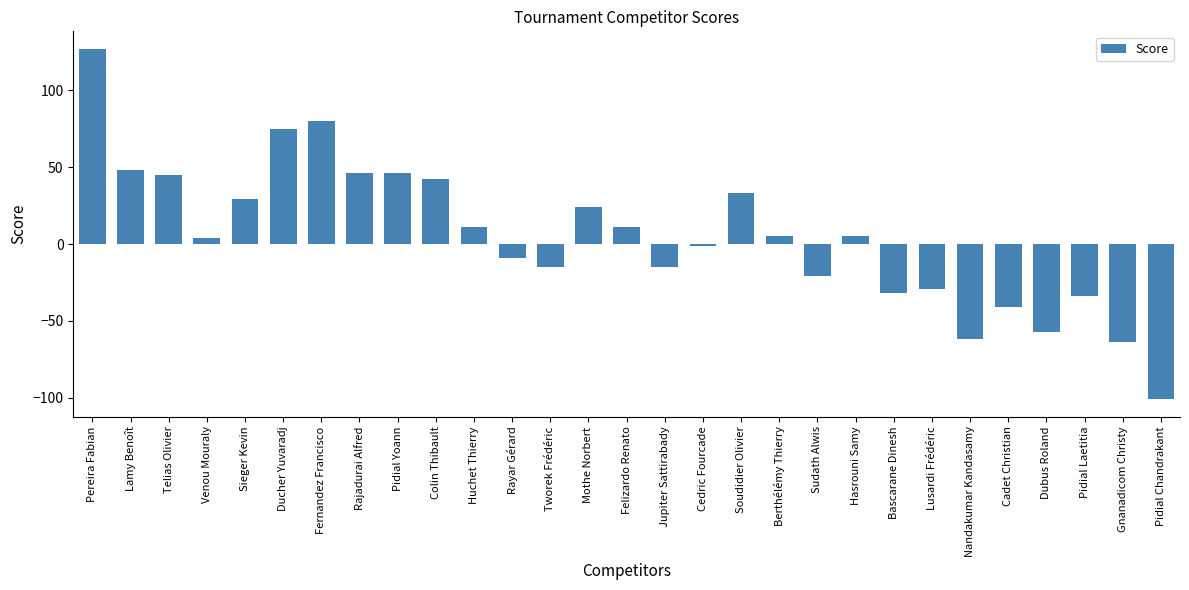

Which label corresponds to the smallest value in the chart?

Pidial Chandrakant